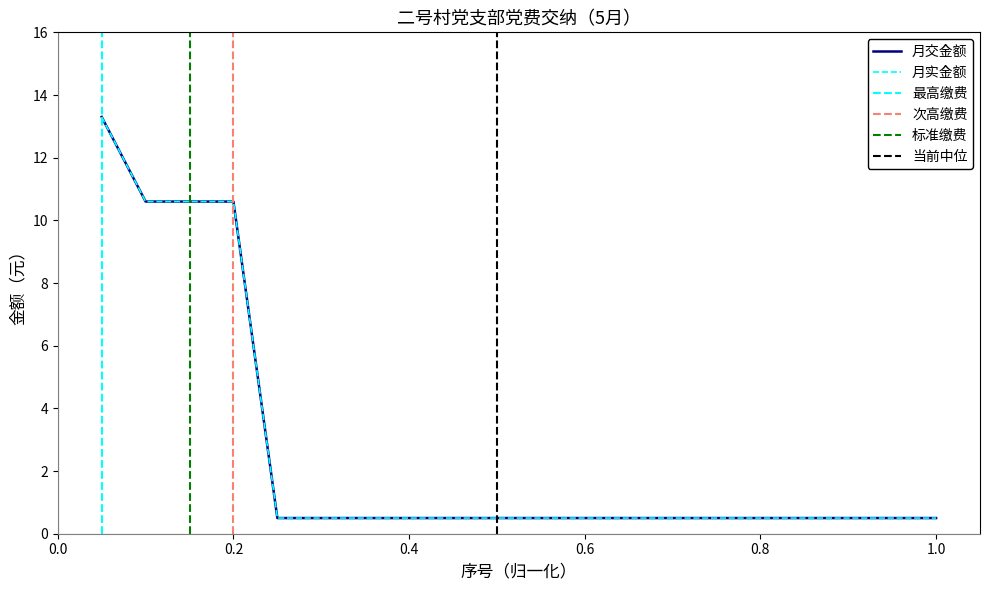

True or false: 月交金额 has a value of 0.1 at 薛兆华.

False